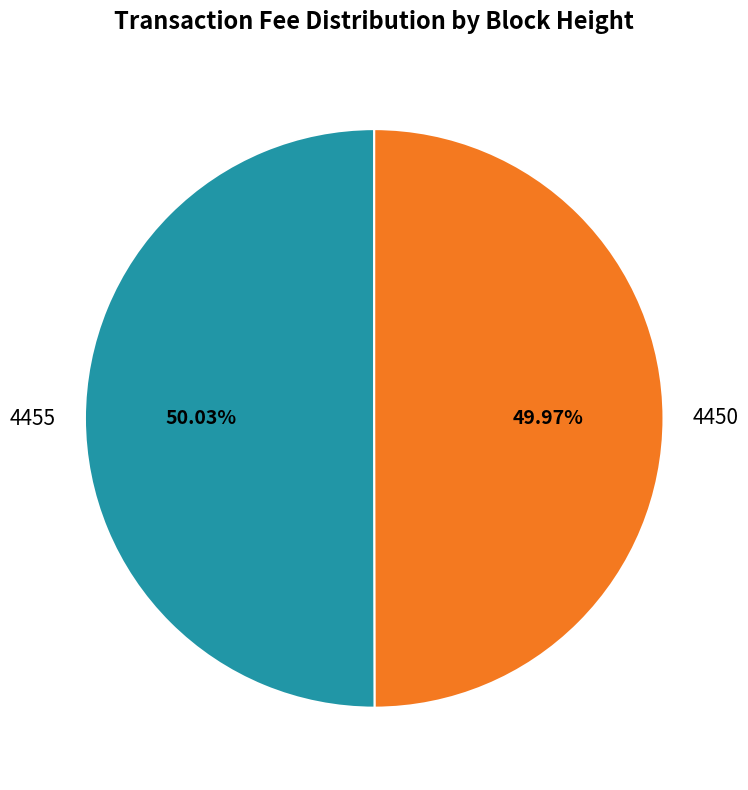

Approximately how many times larger is the value at 4450 compared to 4455?

1.0